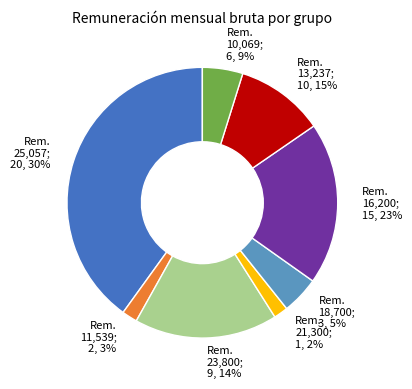

Is there a majority slice in this chart?

No